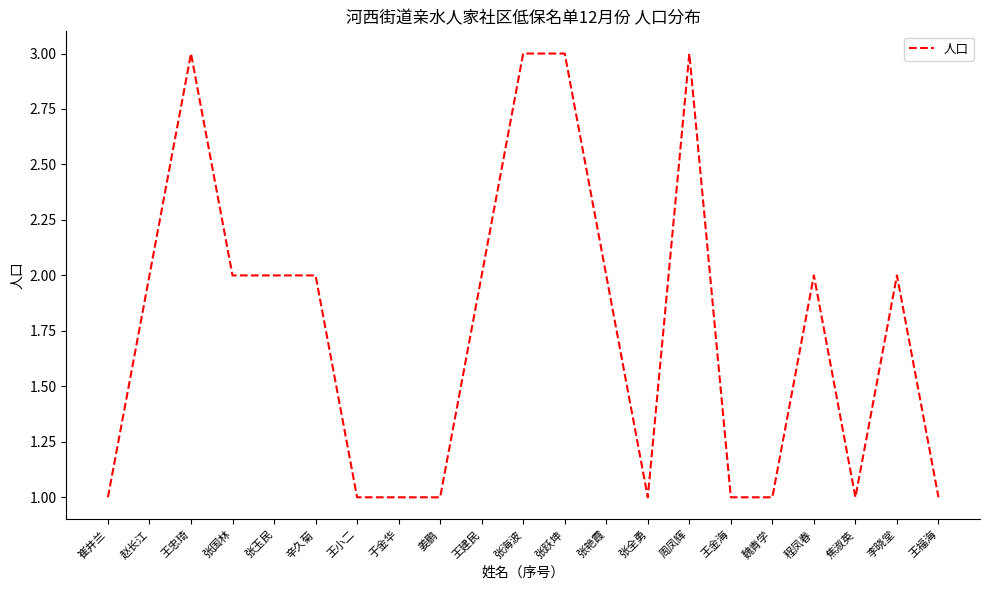

What is the maximum value shown in the chart?

3